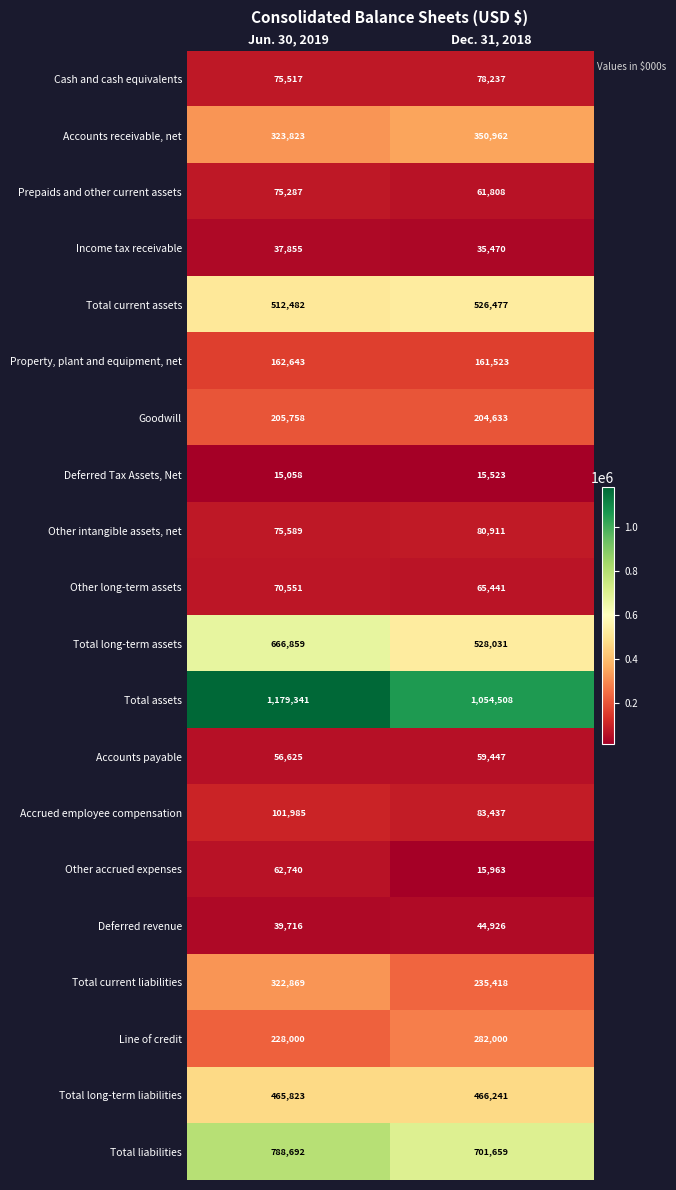

Which category has the lowest value in the Property, plant and equipment, net series?

Dec. 31, 2018